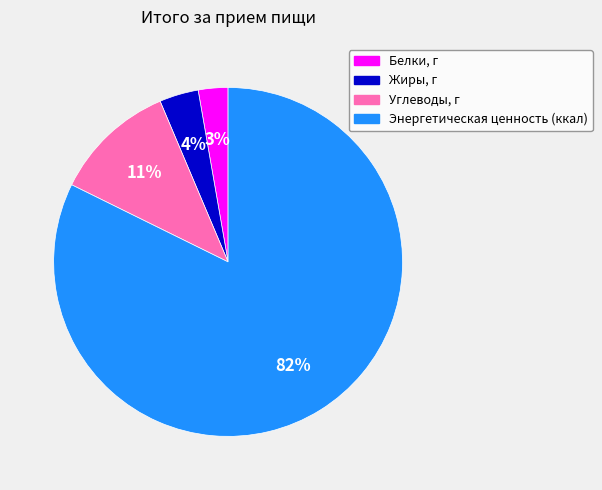

What percentage is the Белки, г slice, to the nearest percent?

3%